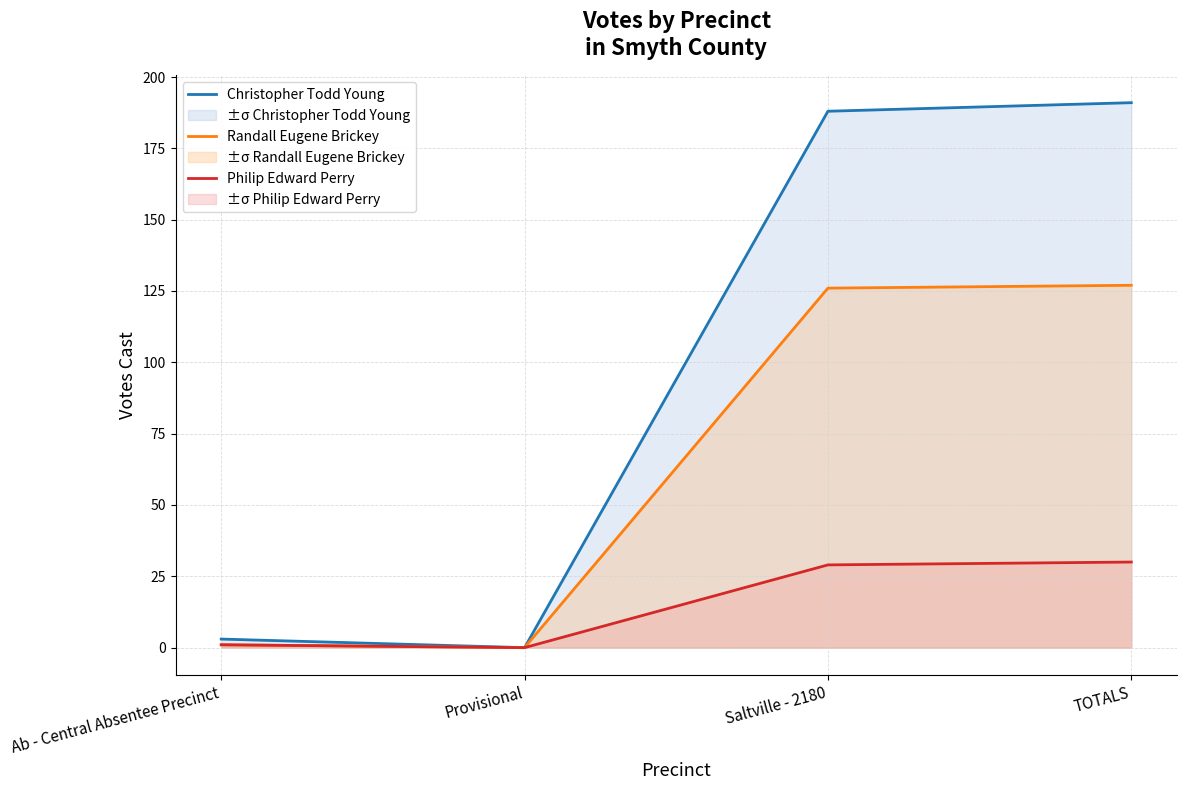

Read the Christopher Todd Young value at TOTALS, to the nearest 50.

200